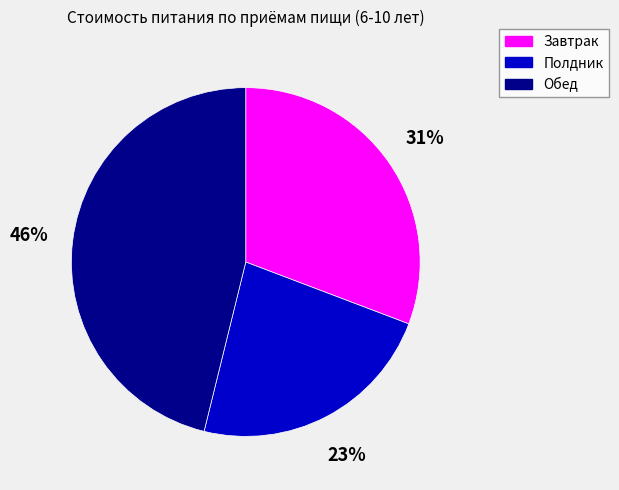

Which slice is the smallest?

Полдник